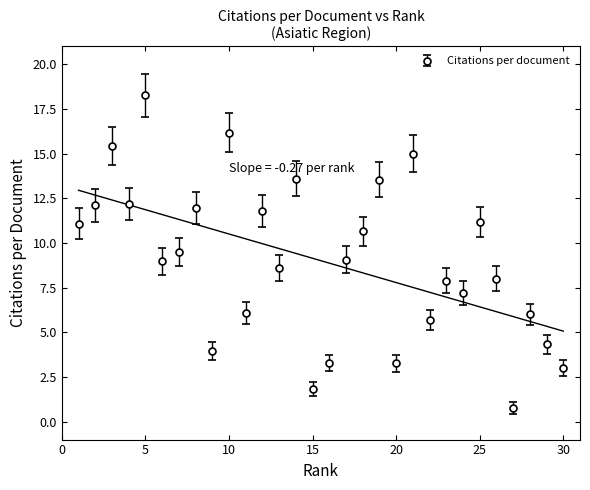

Read the value at 21.

16.1